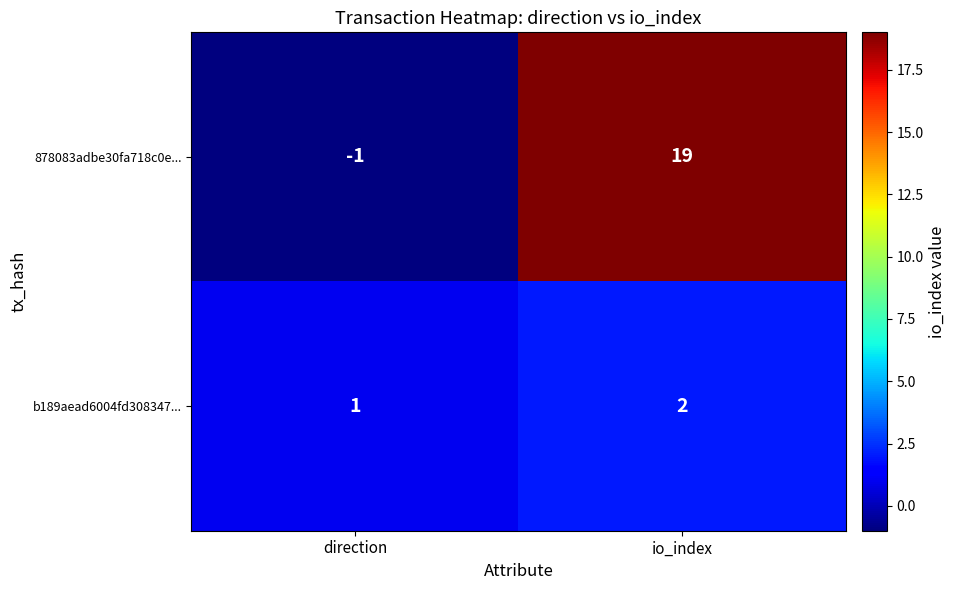

Where is b189aead6004fd308347... nearest to the value 1?

direction